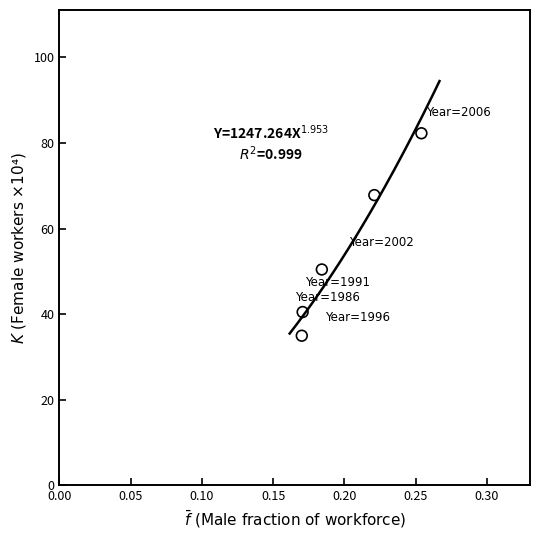

What is the range of Y values (max minus min)?

47.3